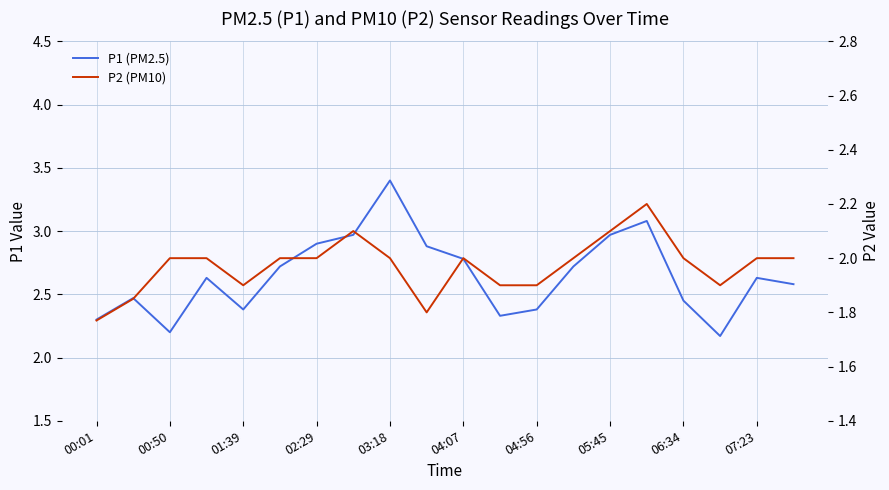

Is the value of P1 (PM2.5) at 04:07 greater than the value of P2 (PM10) at 10?

Yes